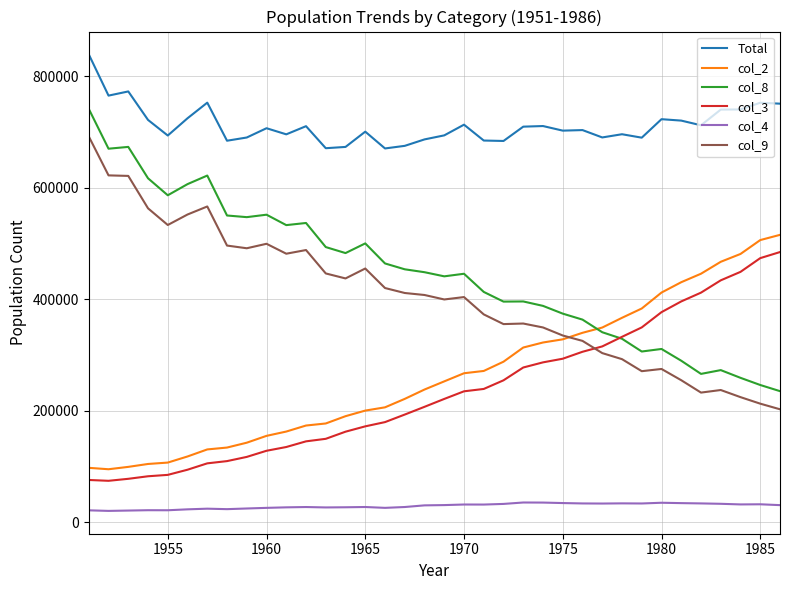

How many lines are shown in the chart?

6